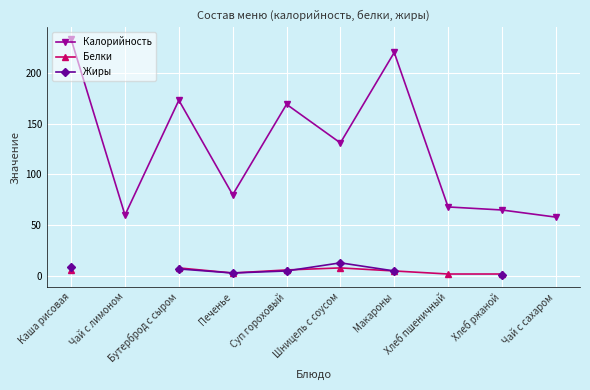

How many times do Жиры and Белки cross each other?

1